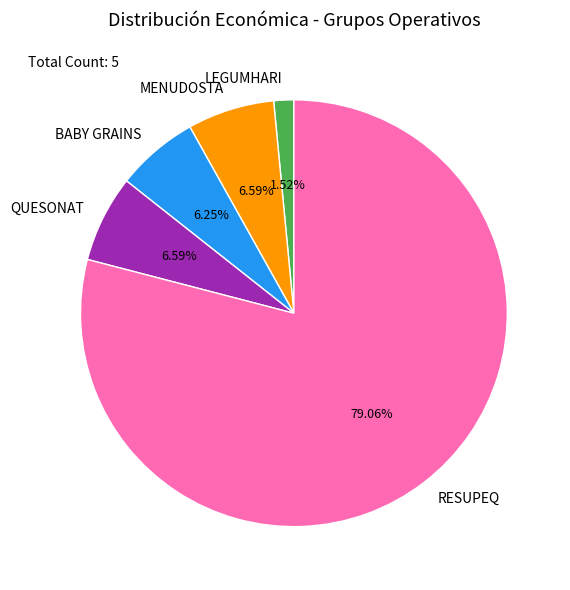

How many slices are in this pie chart?

5